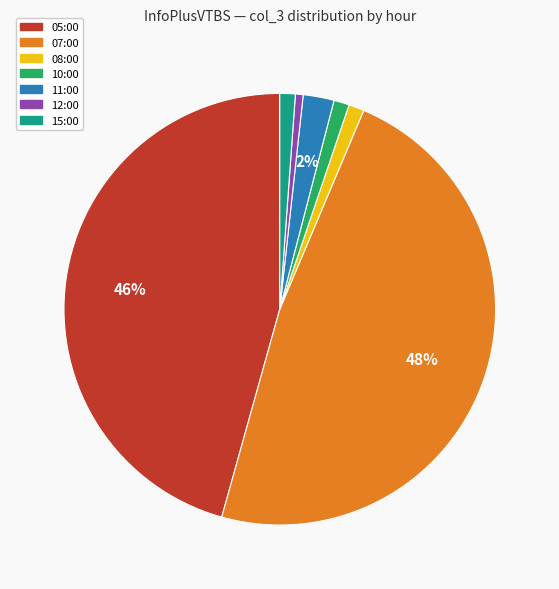

Does 08:00 represent more than half of the total?

No